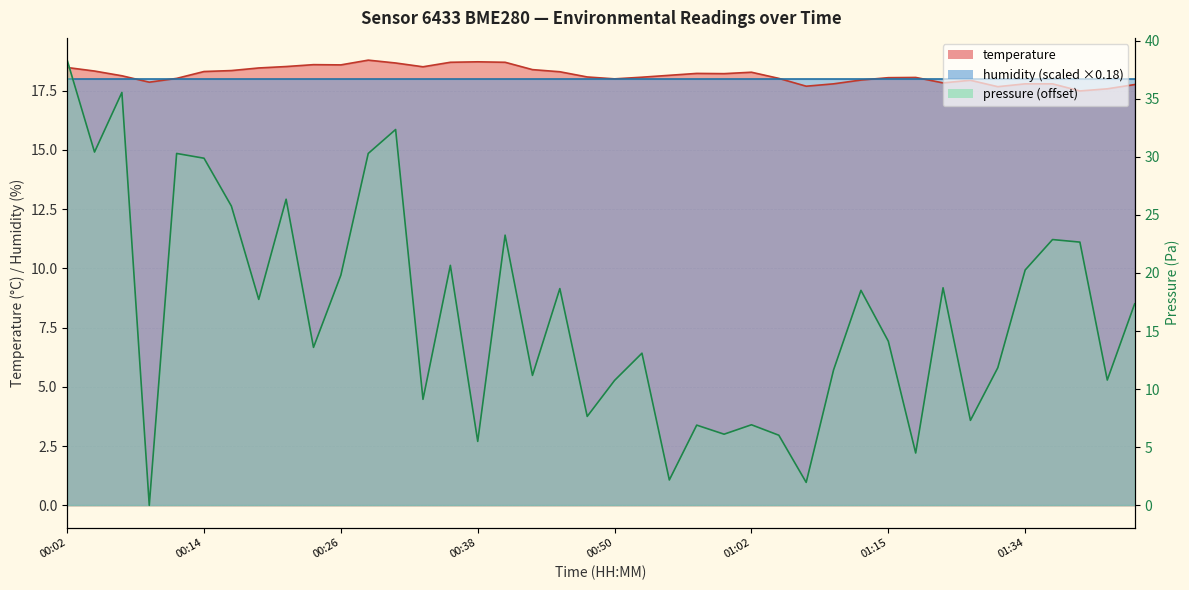

What is the change in value from 00:14 to 01:31?

-0.6